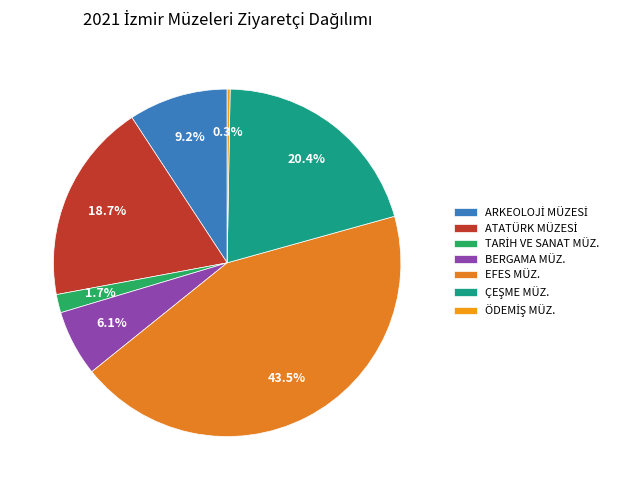

True or false: ARKEOLOJİ MÜZESİ accounts for 9% of the total.

True